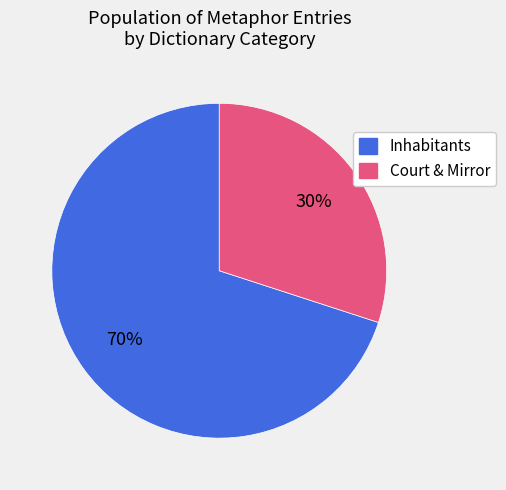

Does any single category account for the majority?

Yes